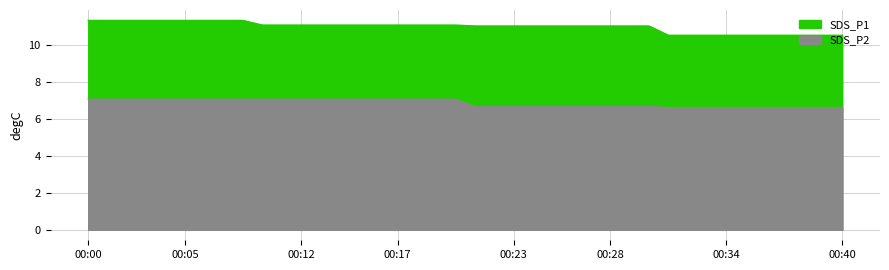

Reading left to right, list all the values displayed in this chart.

SDS_P1: 00:00=11.3	00:01=11.3	00:02=11.3	00:03=11.3	00:04=11.3	00:05=11.3	00:06=11.3	00:07=11.3	00:08=11.3	00:09=11.1	00:10=11.1	00:12=11.1	00:13=11.1	00:14=11.1	00:15=11.1	00:16=11.1	00:17=11.1	00:18=11.1	00:19=11.1	00:20=11.1	00:21=11.0	00:22=11.0	00:23=11.0	00:24=11.0	00:25=11.0	00:26=11.0	00:27=11.0	00:28=11.0	00:29=11.0	00:30=11.0	00:31=10.5	00:32=10.5	00:33=10.5	00:34=10.5	00:35=10.5	00:36=10.5	00:37=10.5	00:38=10.5	00:39=10.5	00:40=10.5
SDS_P2: 00:00=7.0	00:01=7.0	00:02=7.0	00:03=7.0	00:04=7.0	00:05=7.0	00:06=7.0	00:07=7.0	00:08=7.0	00:09=7.1	00:10=7.1	00:12=7.1	00:13=7.1	00:14=7.1	00:15=7.1	00:16=7.1	00:17=7.1	00:18=7.1	00:19=7.1	00:20=7.1	00:21=6.7	00:22=6.7	00:23=6.7	00:24=6.7	00:25=6.7	00:26=6.7	00:27=6.7	00:28=6.7	00:29=6.7	00:30=6.7	00:31=6.6	00:32=6.6	00:33=6.6	00:34=6.6	00:35=6.6	00:36=6.6	00:37=6.6	00:38=6.6	00:39=6.6	00:40=6.6